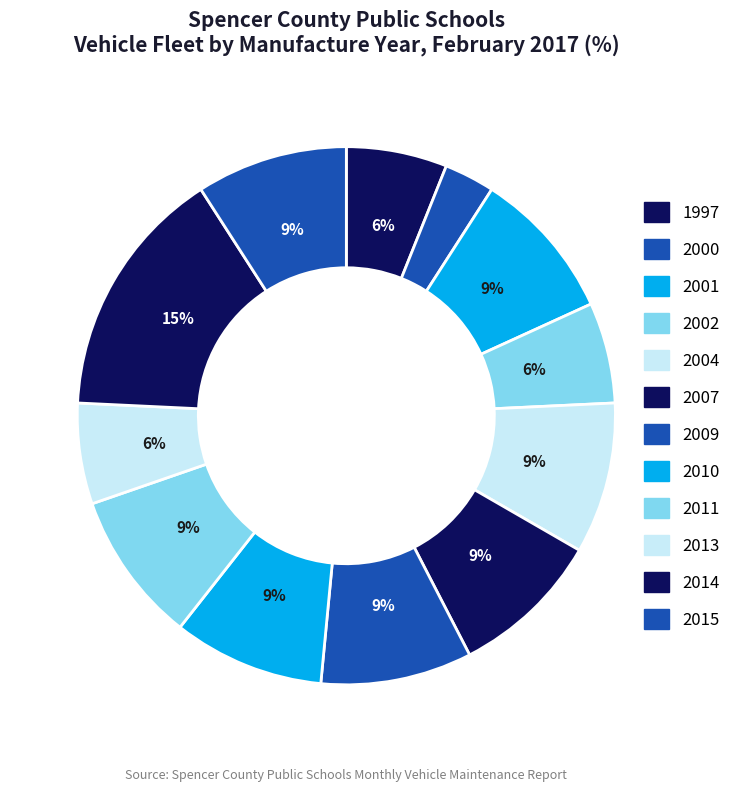

The 2014 slice represents 1% of the pie. True or false?

False